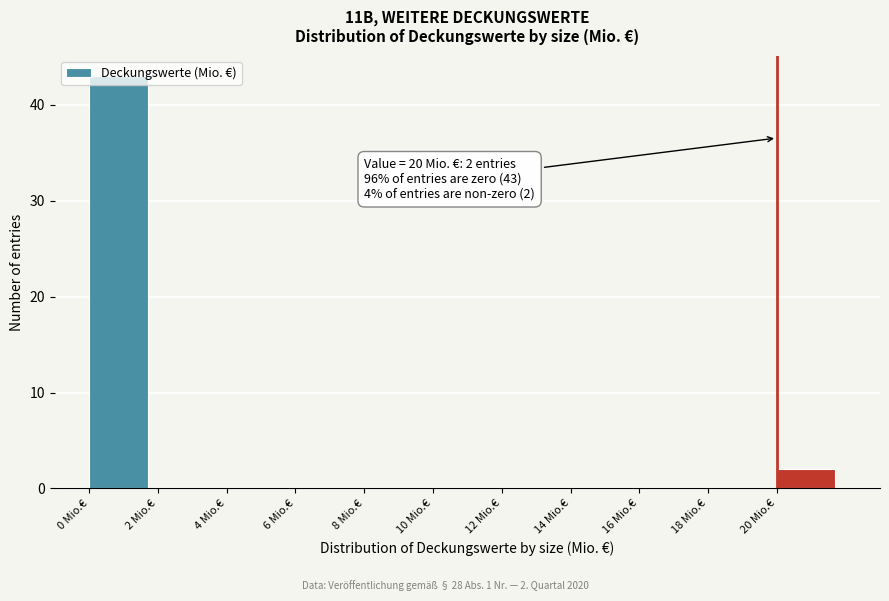

Which range on the x-axis has the tallest bar?

0 to 2